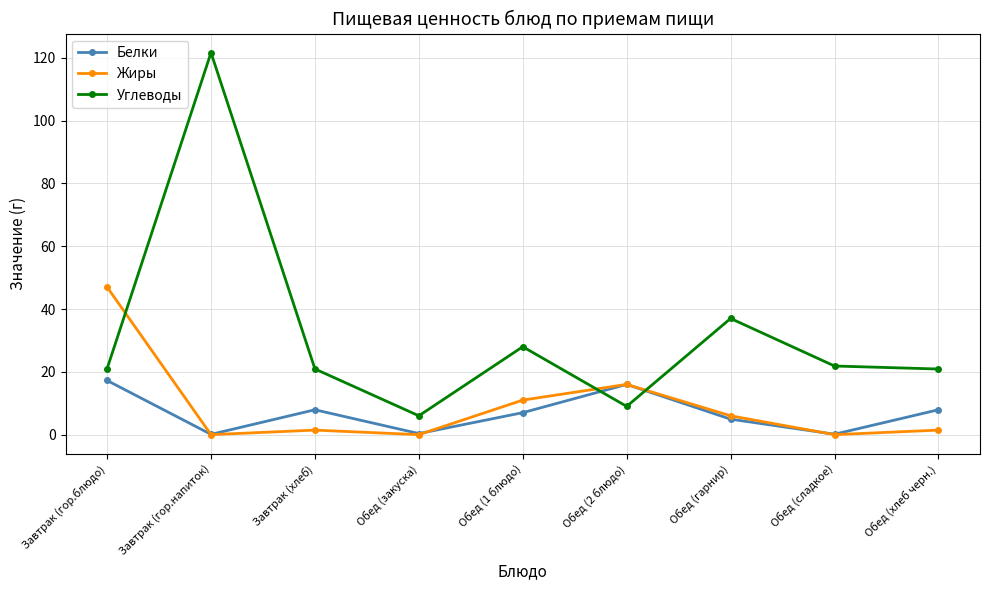

Is this an area chart (filled region under the line)?

No